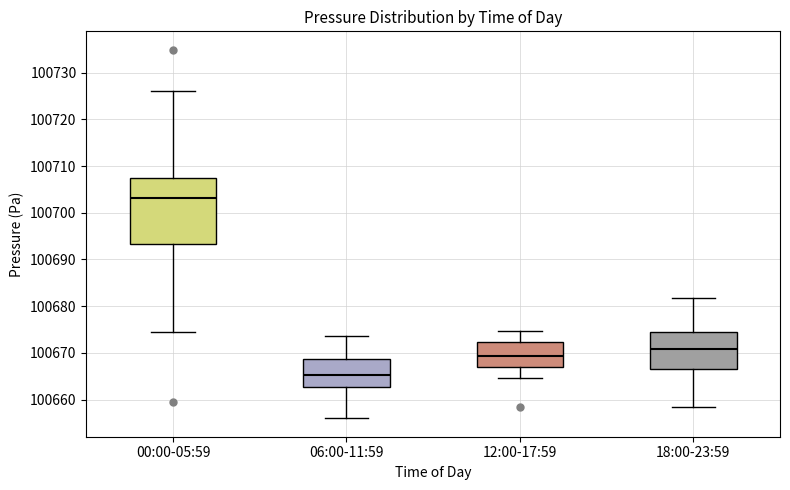

Reading left to right, transcribe this box plot: for each box, give where its median line is, the range the box spans, and where its two whiskers end, as read against the y-axis. The values are not printed on the chart, so give them approximately, as read against the axis.

00:00-05:59: median 100703, box 100693 to 100707, whiskers 100675 to 100726
06:00-11:59: median 100665, box 100663 to 100669, whiskers 100656 to 100674
12:00-17:59: median 100669, box 100667 to 100672, whiskers 100665 to 100675
18:00-23:59: median 100671, box 100667 to 100675, whiskers 100658 to 100682